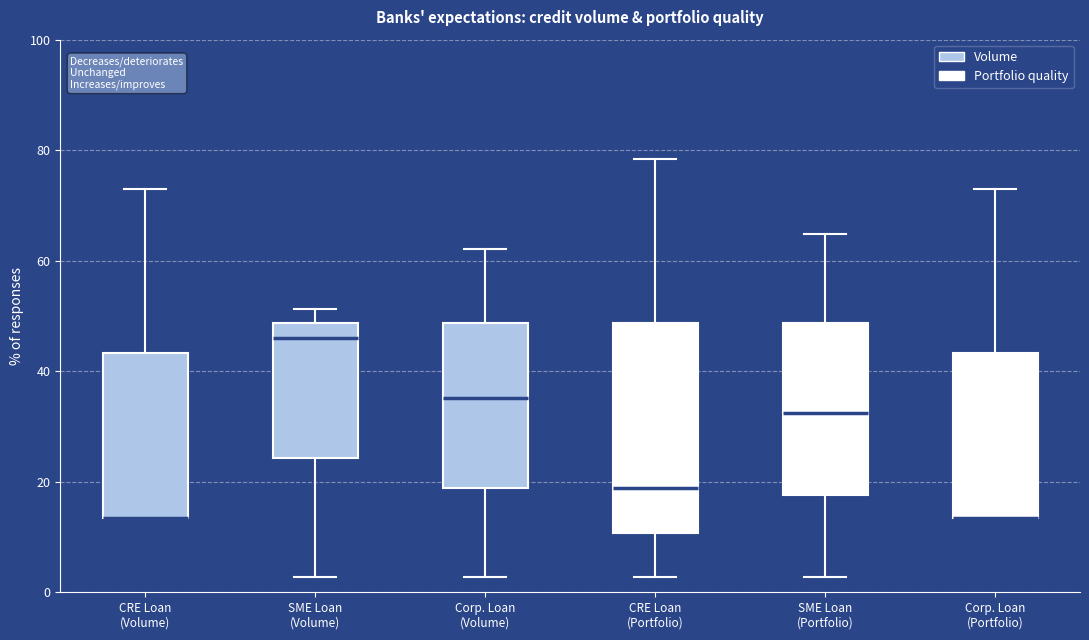

Where does the lower whisker of the box for Corp. Loan (Volume) end on the y-axis? The values are not printed on the chart, so give them approximately, as read against the axis.

2